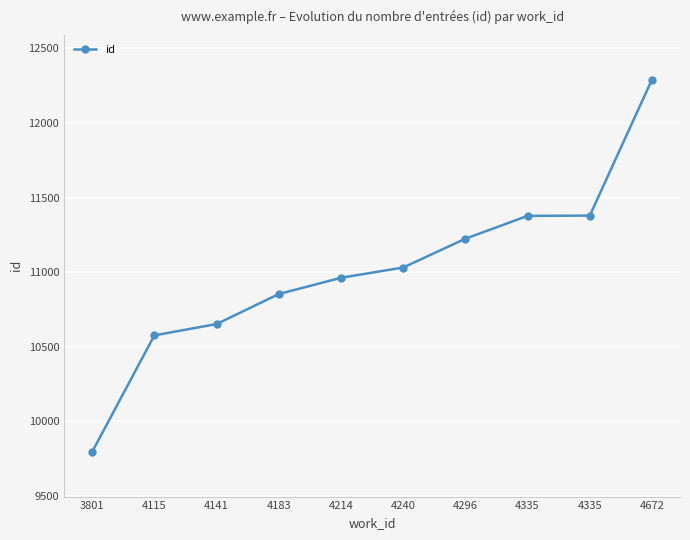

Does the chart have visible grid lines?

Yes